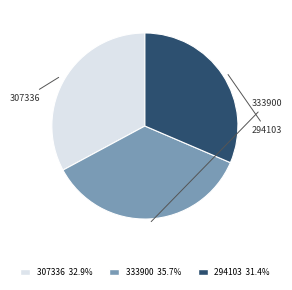

To the nearest percent, what percentage of the pie is 307336?

33%